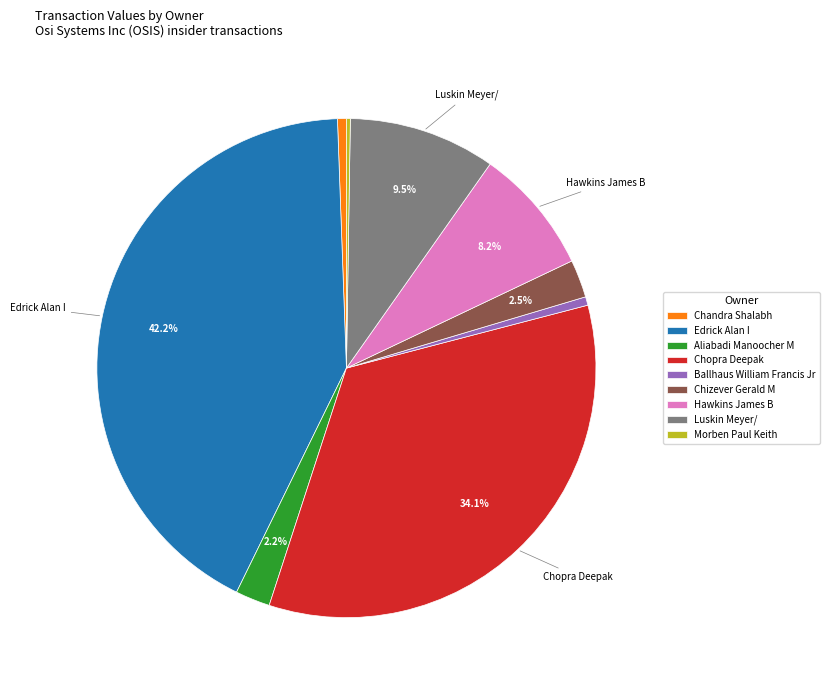

Between Edrick Alan I and Chopra Deepak, which is larger?

Edrick Alan I